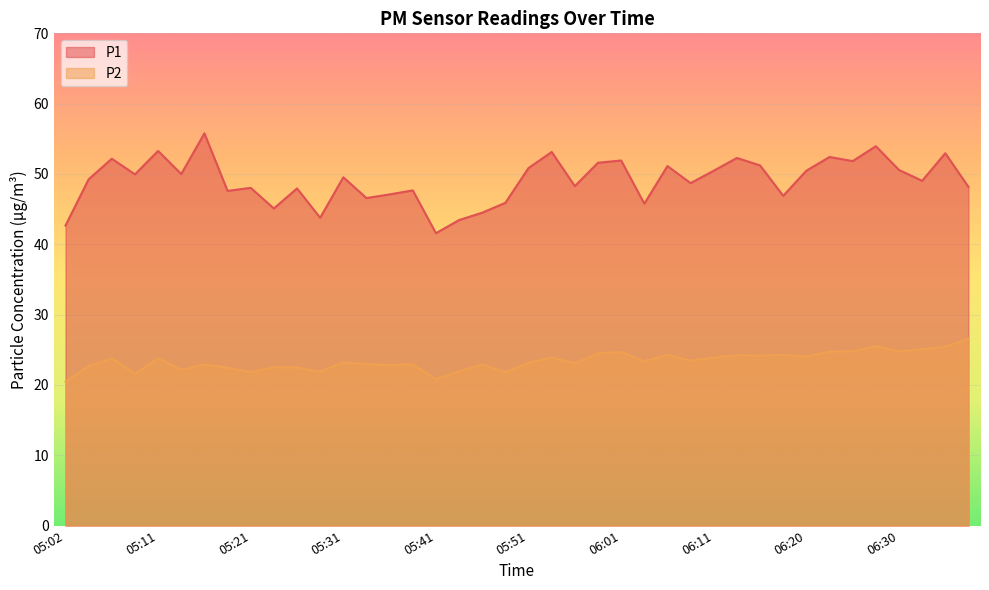

Read the P1 value at 06:23.

52.4